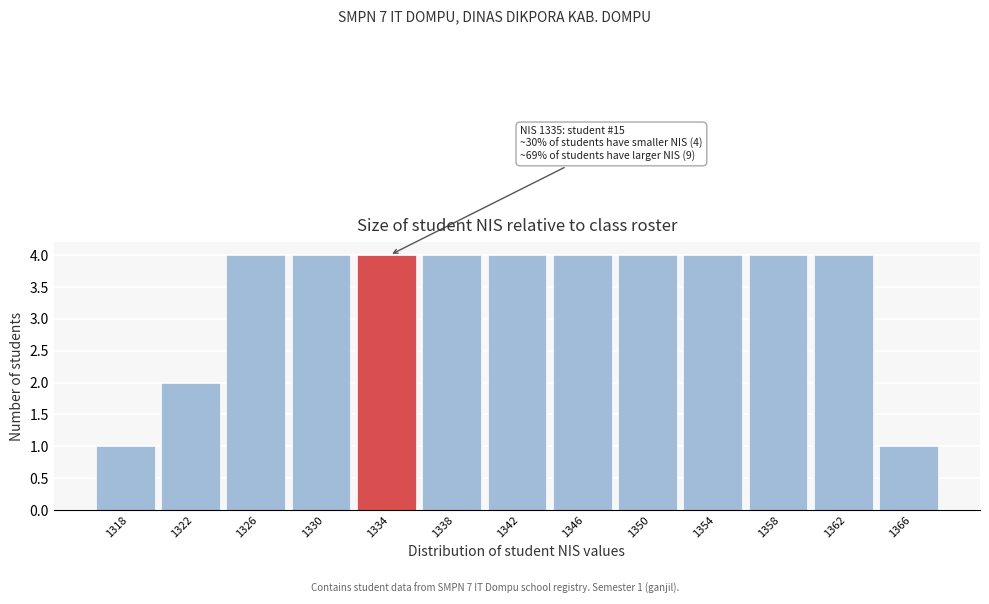

Reading left to right, what are all the values shown in this chart?

1	2	4	4	4	4	4	4	4	4	4	4	1